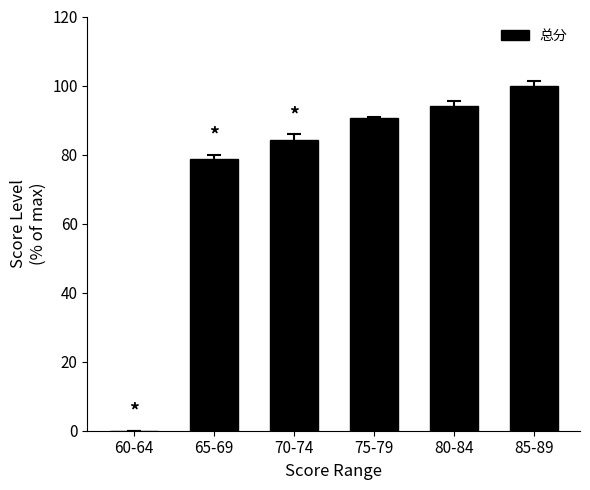

At which label is the value closest to 50?

65-69